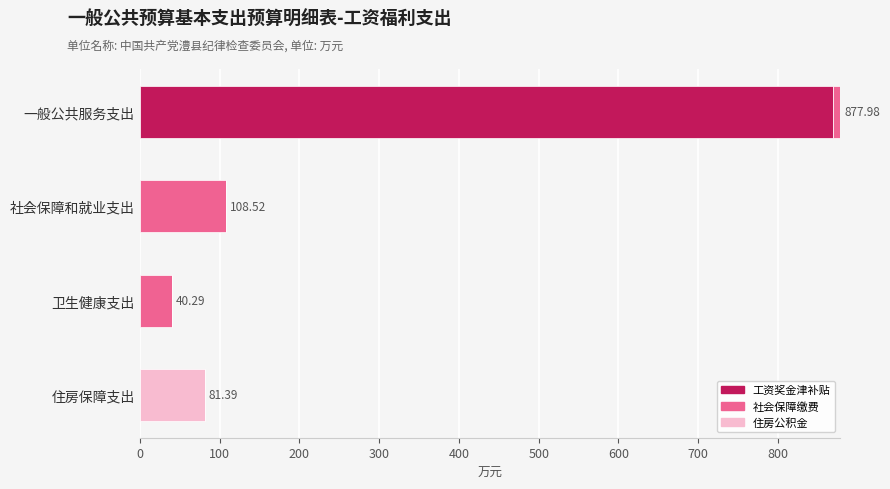

At which category is the sum across all series the highest?

一般公共服务支出